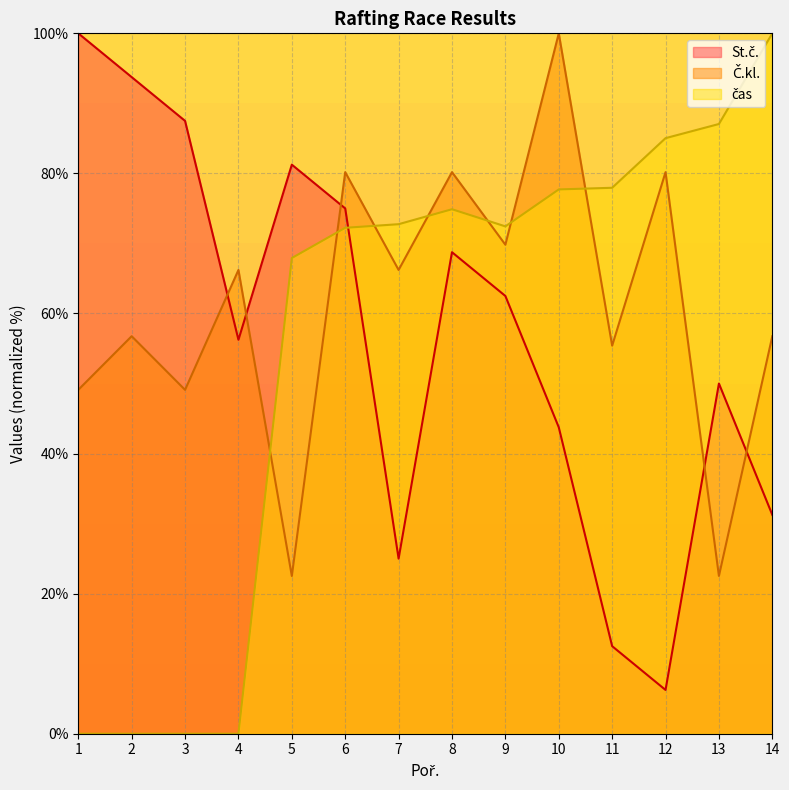

What is the sum of the St.č. values at 9 and 5?

143.8